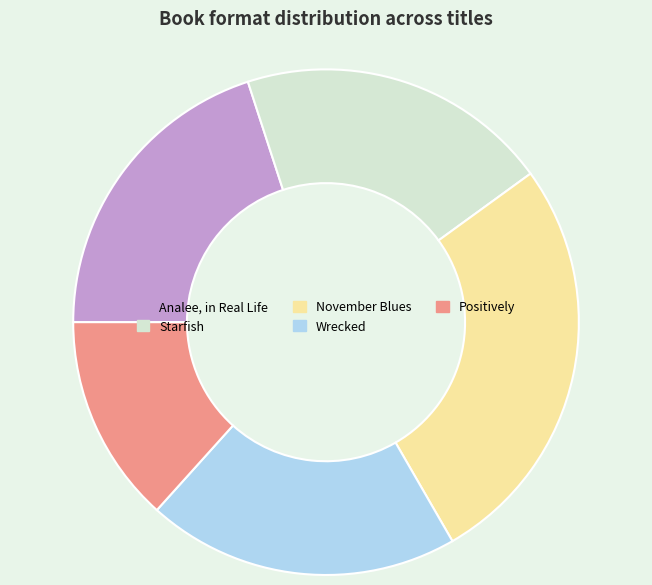

How many slices are in this pie chart?

5